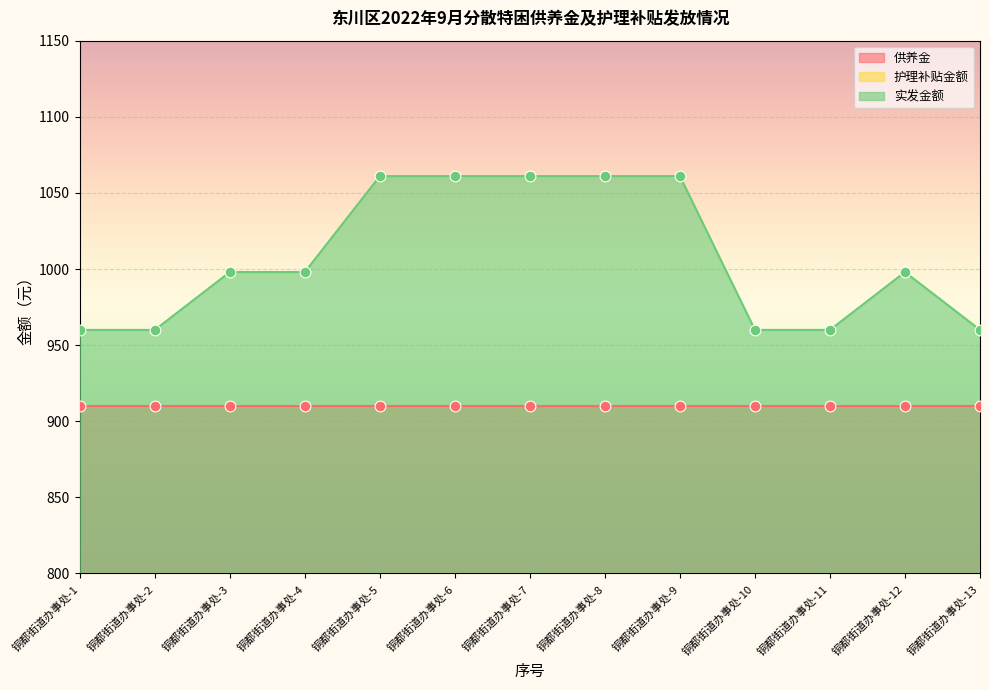

At which category is the sum across all series the highest?

铜都街道办事处-5